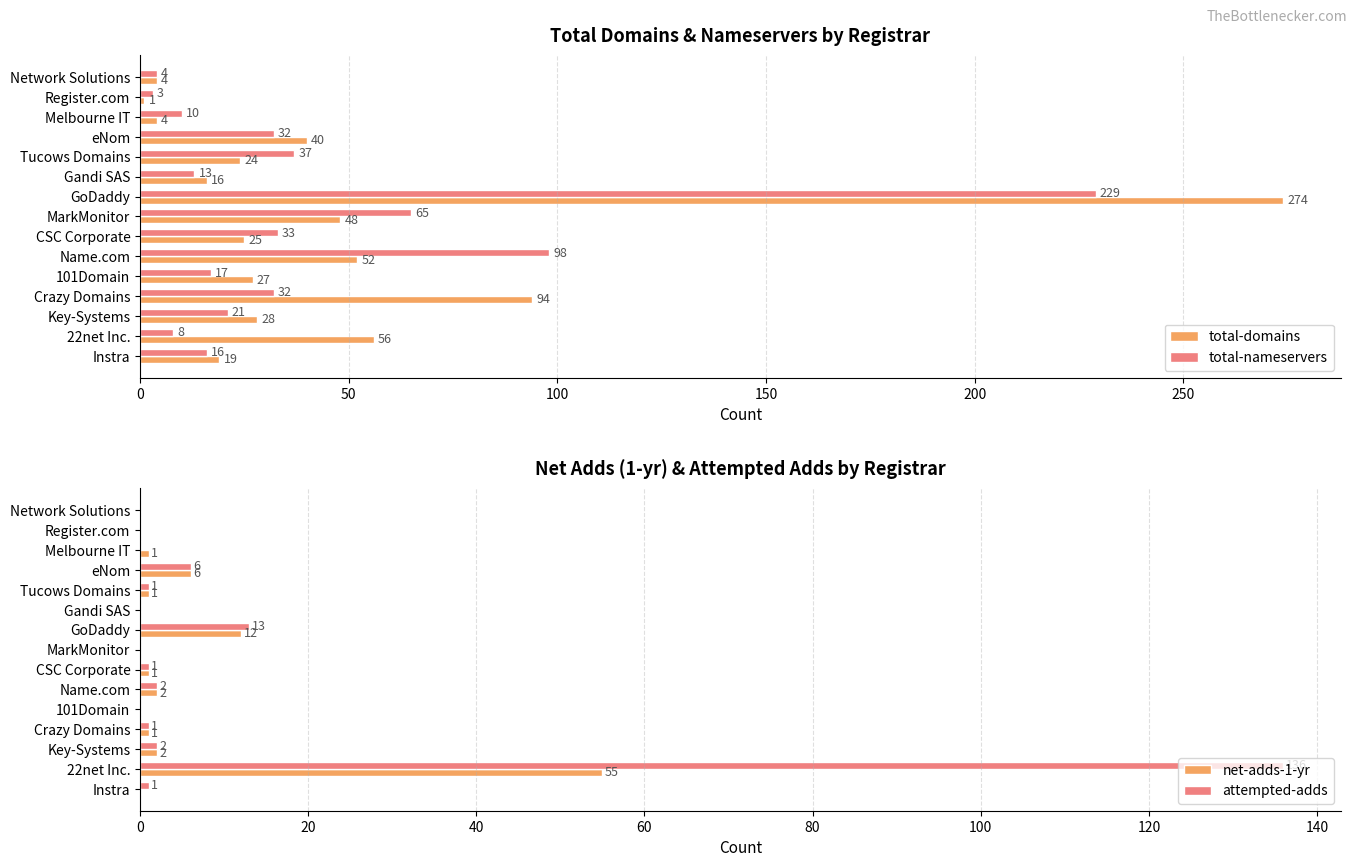

Does the chart contain any negative values?

No